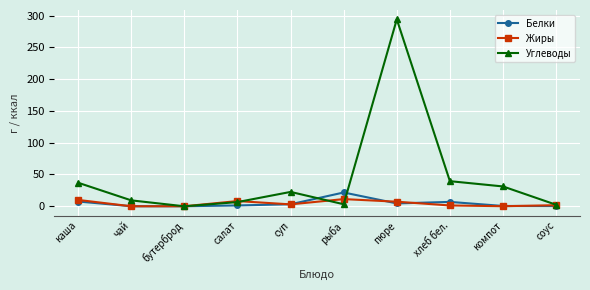

Which series has the widest spread of values?

Углеводы